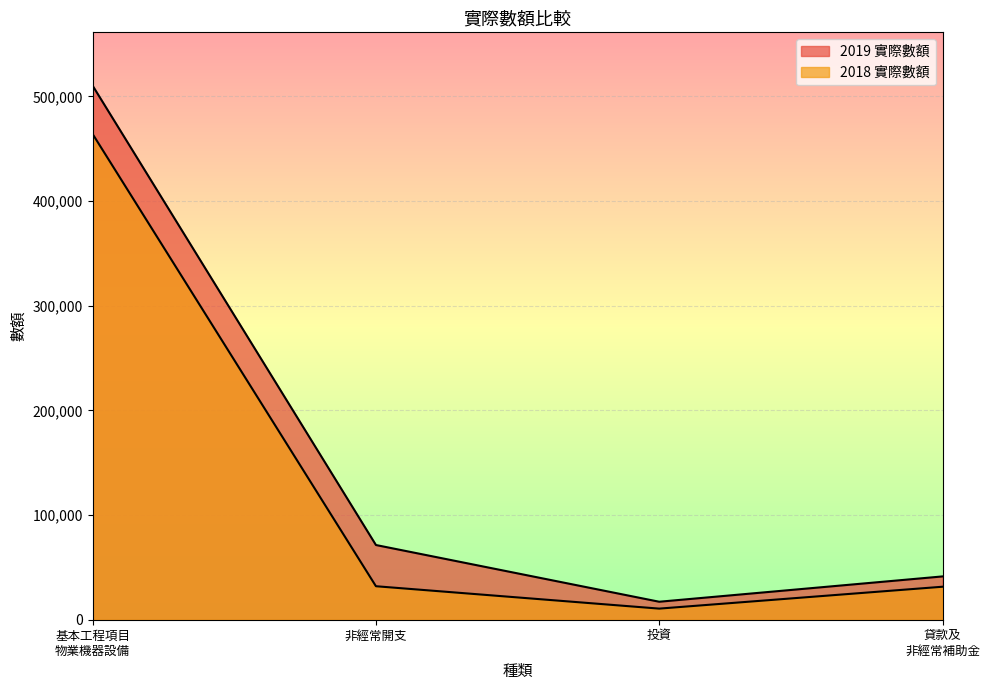

Rank the series by their maximum value, from highest to lowest.

2019 實際數額, 2018 實際數額